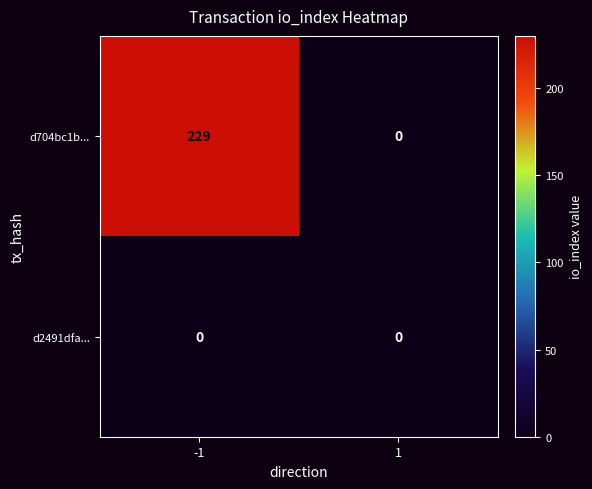

Which series has the largest total across all categories?

d704bc1b...